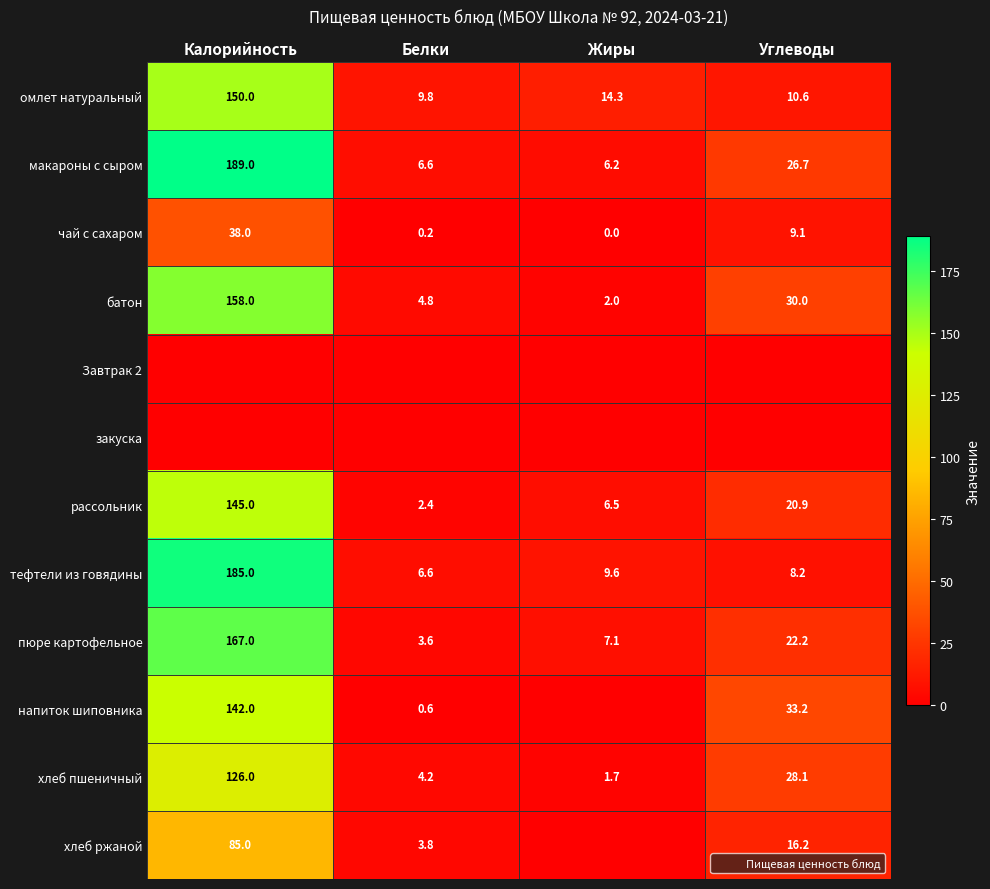

Is the value of батон at Углеводы greater than the value of хлеб ржаной at Калорийность?

No